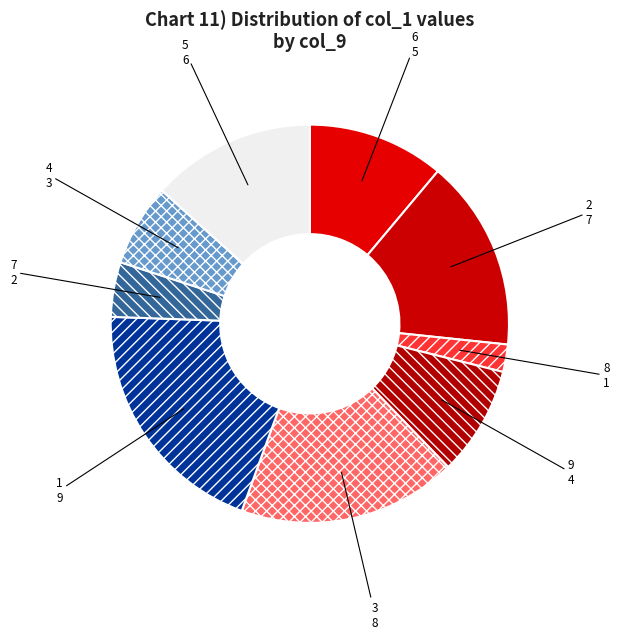

How many slices are in this pie chart?

9